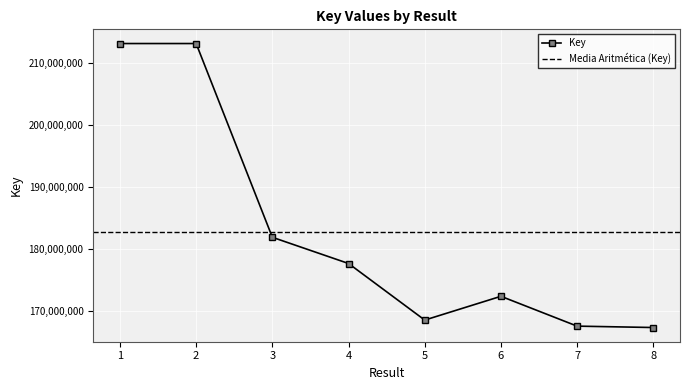

At which category does the chart reach its minimum across all series?

8